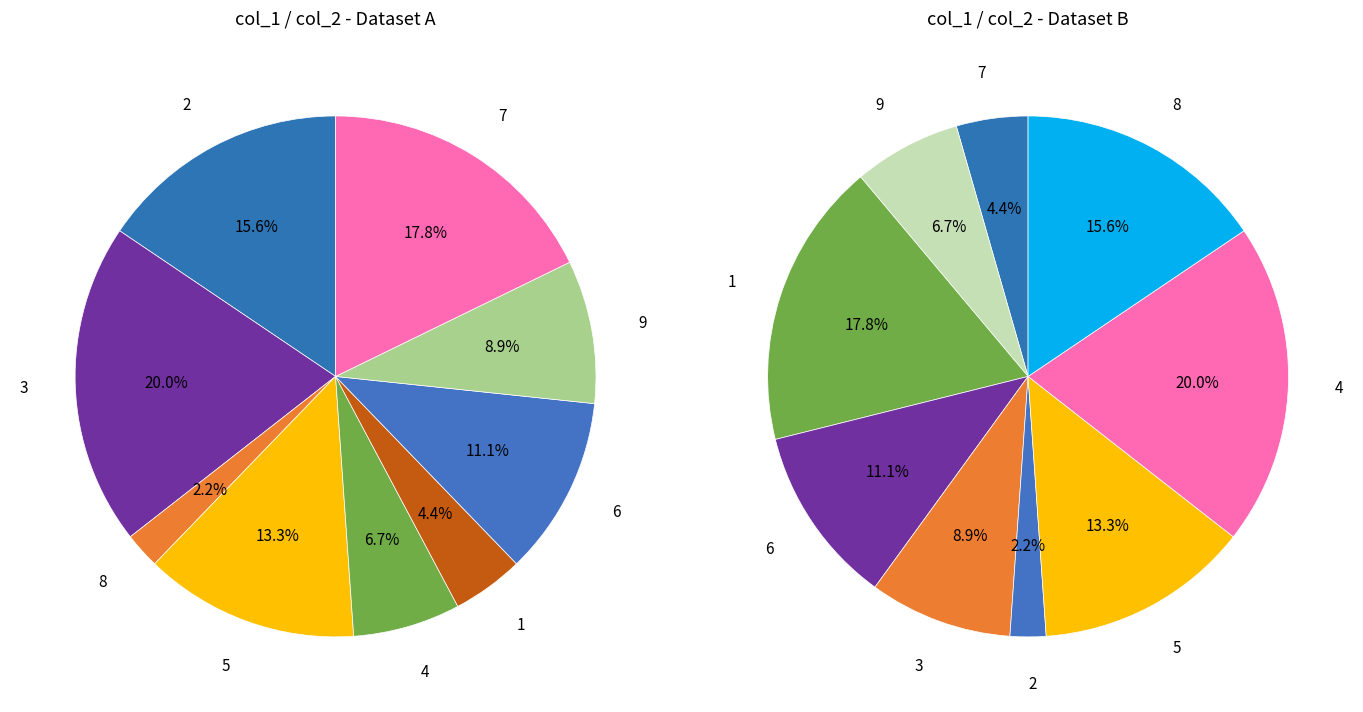

Which slice is the largest?

3